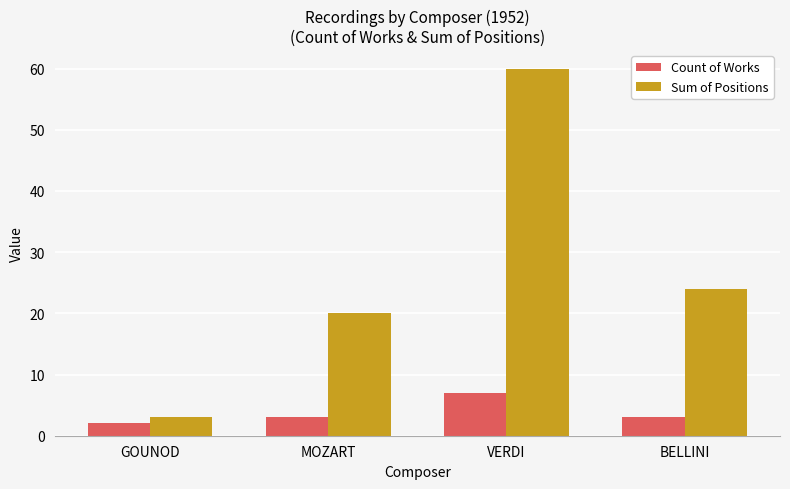

What is the spread (max minus min) of values at VERDI?

53